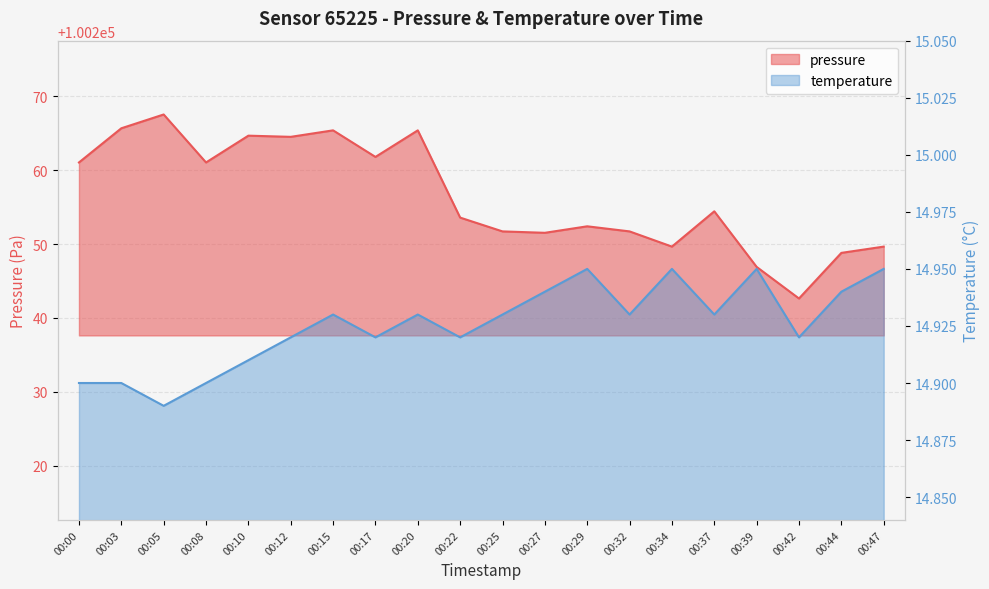

Reading right to left, list all the values displayed in this chart.

pressure: 100249.7	100248.8	100242.6	100246.9	100254.4	100249.7	100251.7	100252.4	100251.5	100251.7	100253.6	100265.4	100261.8	100265.4	100264.5	100264.7	100261.1	100267.6	100265.7	100261.1
temperature: 14.9	14.9	14.9	14.9	14.9	14.9	14.9	14.9	14.9	14.9	14.9	14.9	14.9	14.9	14.9	14.9	14.9	14.9	14.9	14.9